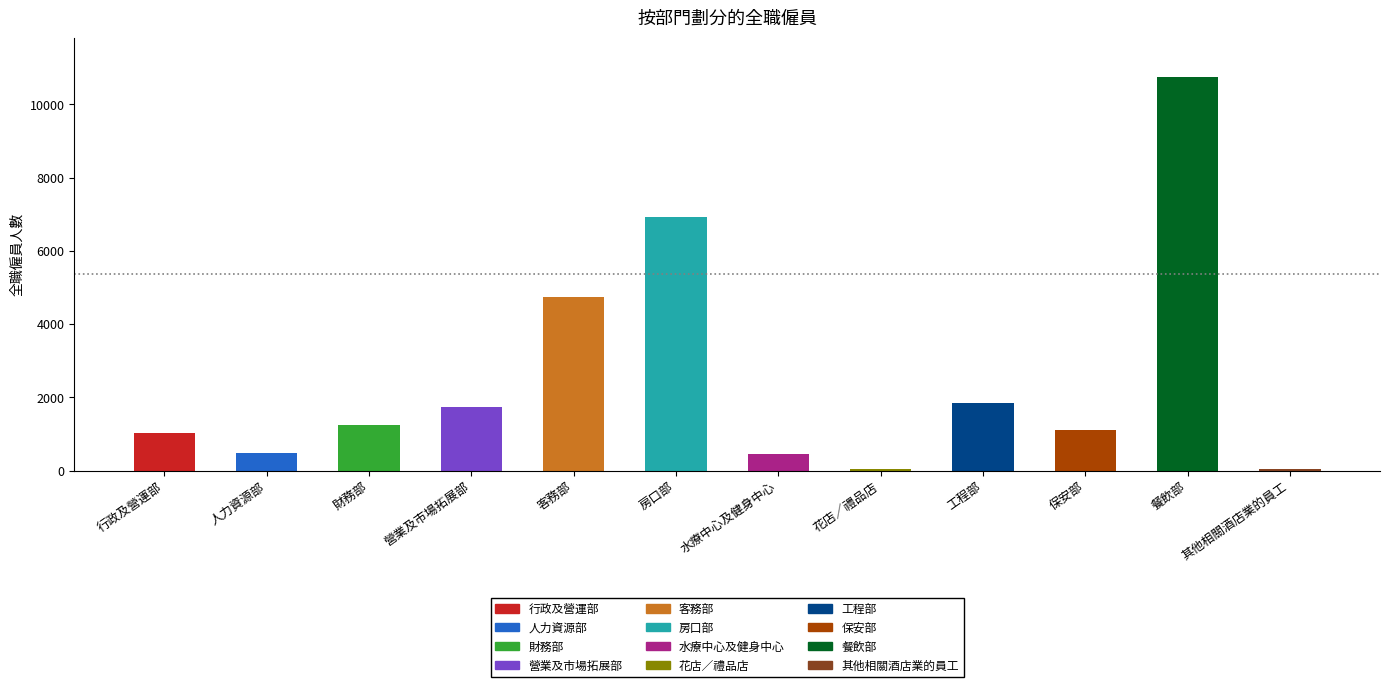

What is the difference between the values at 房口部 and 人力資源部?

6443